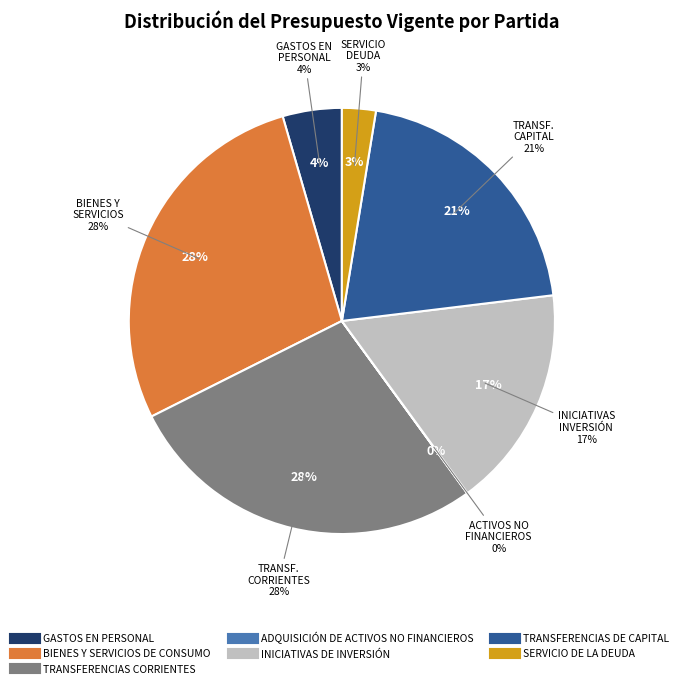

Is there any slice that represents more than half of the pie?

No